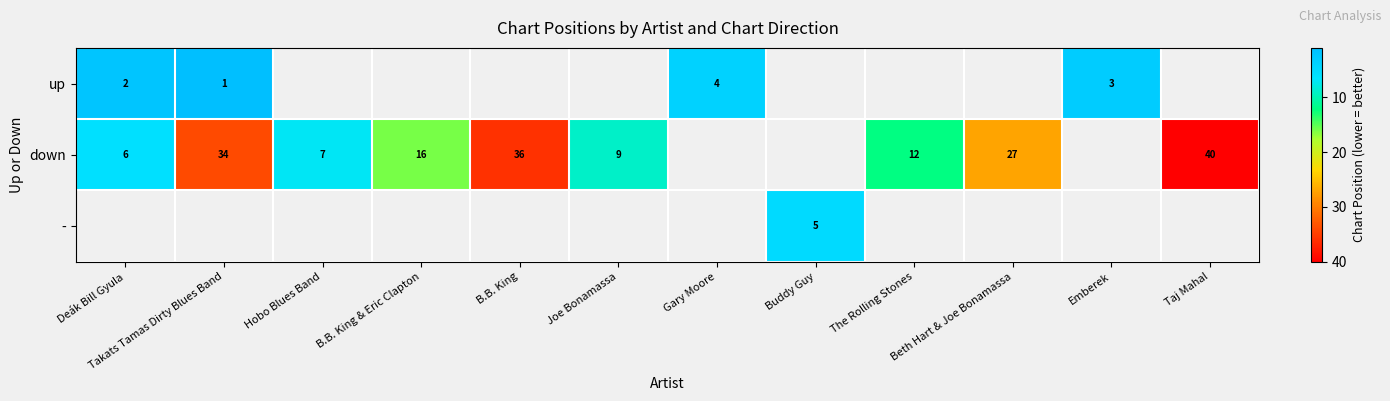

True or false: down has a value of 27 at Beth Hart & Joe Bonamassa.

True